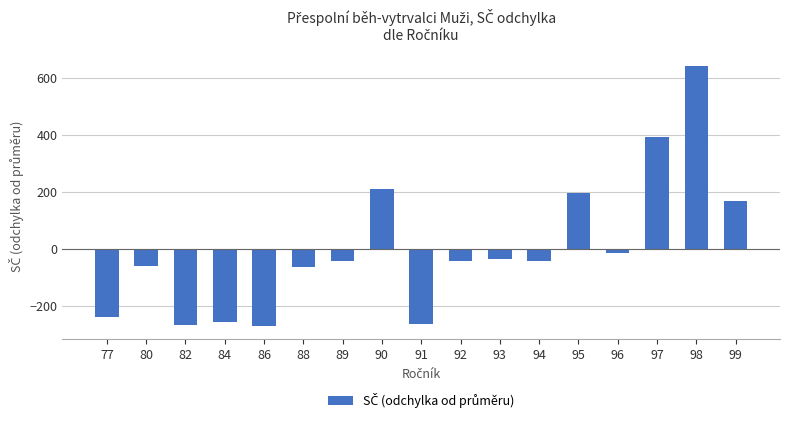

Which has a higher value, 99 or 86?

99